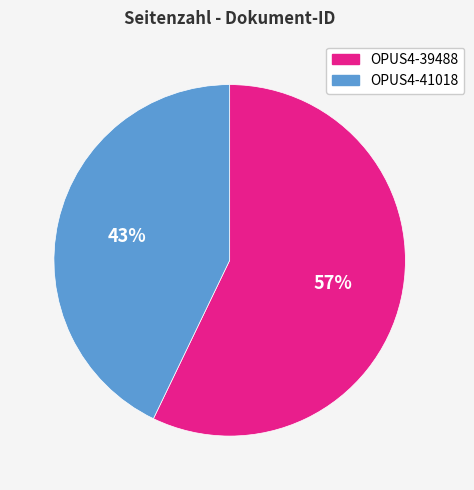

Between OPUS4-39488 and OPUS4-41018, which is larger?

OPUS4-39488